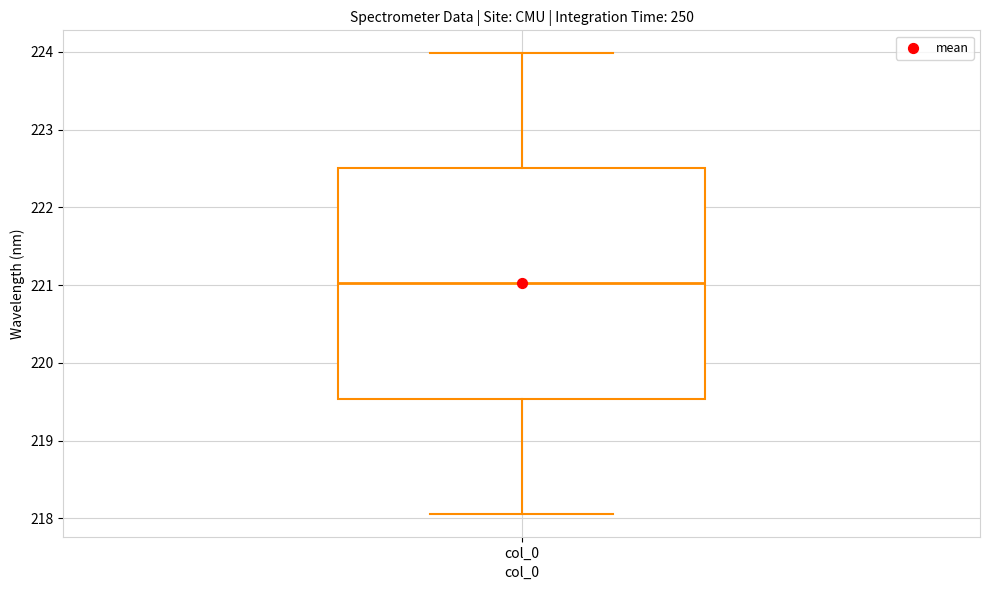

Where is the lower edge of the box for col_0 on the y-axis? The values are not printed on the chart, so give them approximately, as read against the axis.

219.5